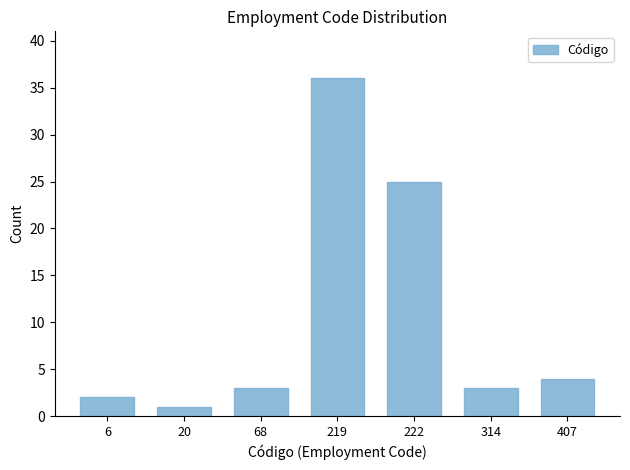

Reading left to right, list all the values displayed in this chart.

2	1	3	36	25	3	4